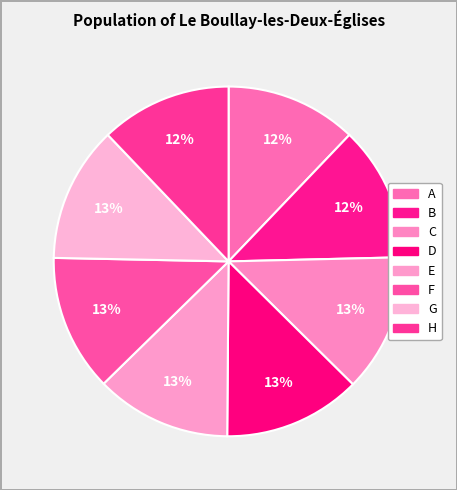

Does any single category account for the majority?

No